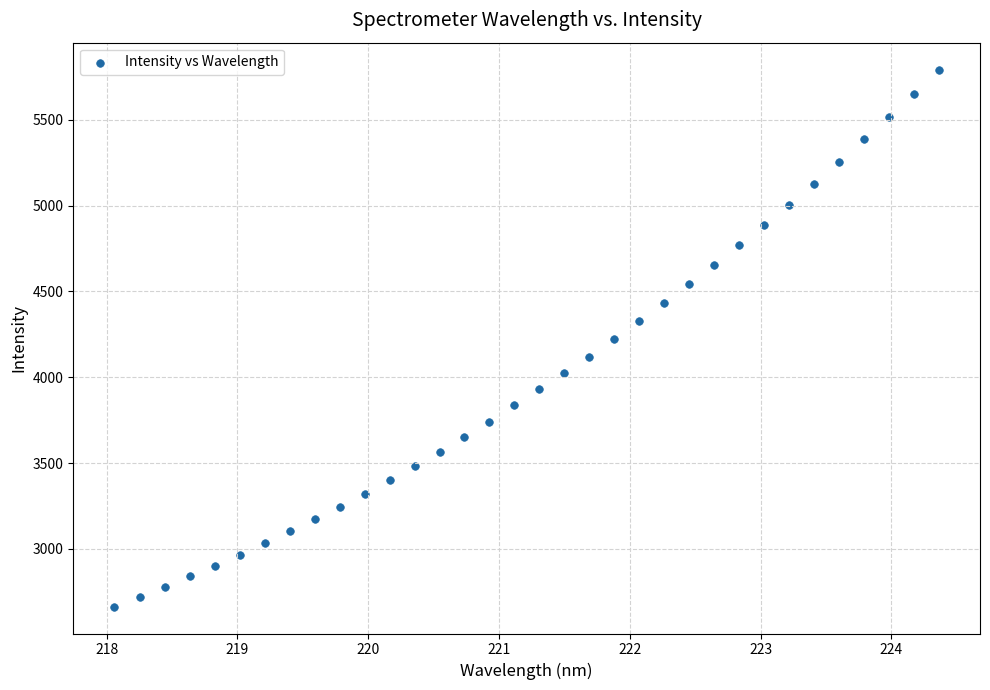

What is the range of Y values (max minus min)?

3130.9